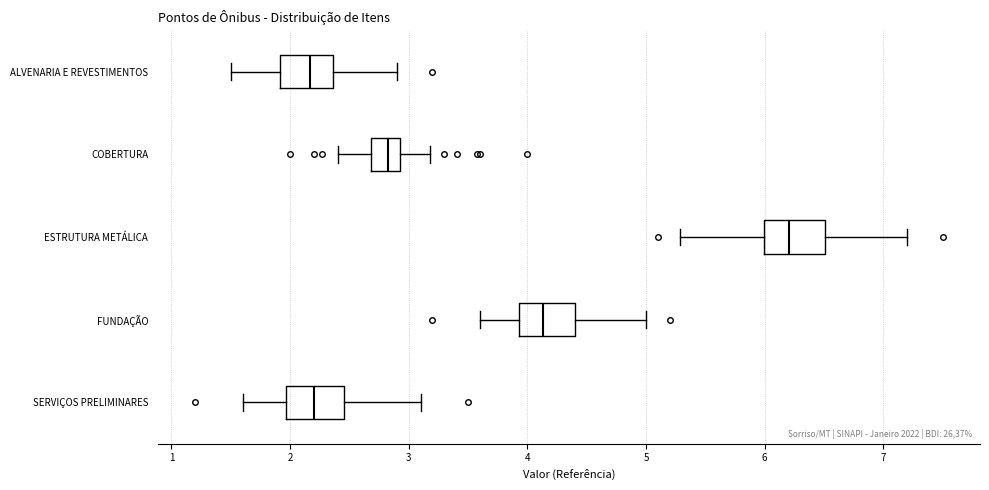

Reading bottom to top, transcribe this box plot: for each box, give where its median line is, the range the box spans, and where its two whiskers end, as read against the x-axis. The values are not printed on the chart, so give them approximately, as read against the axis.

SERVIÇOS PRELIMINARES: median 2.2, box 2.0 to 2.5, whiskers 1.6 to 3.1
FUNDAÇÃO: median 4.1, box 3.9 to 4.4, whiskers 3.6 to 5.0
ESTRUTURA METÁLICA: median 6.2, box 6.0 to 6.5, whiskers 5.3 to 7.2
COBERTURA: median 2.8, box 2.7 to 2.9, whiskers 2.4 to 3.2
ALVENARIA E REVESTIMENTOS: median 2.2, box 1.9 to 2.4, whiskers 1.5 to 2.9